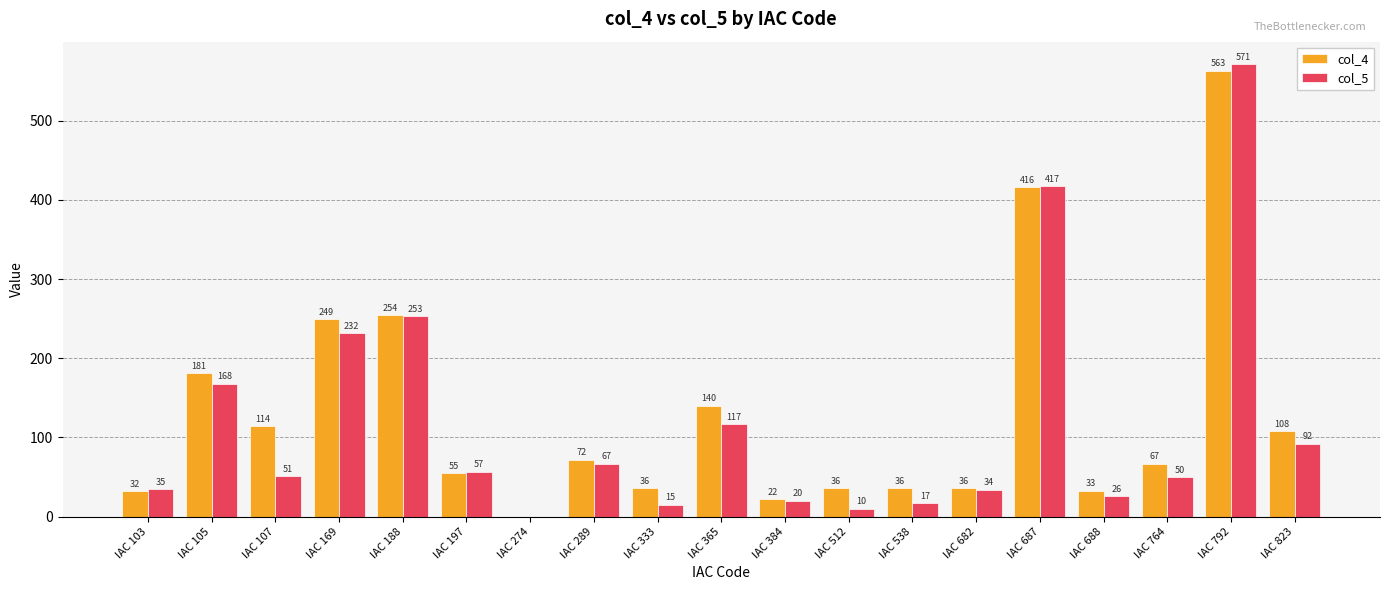

Is the value of col_4 at IAC 188 greater than the value of col_5 at IAC 289?

Yes